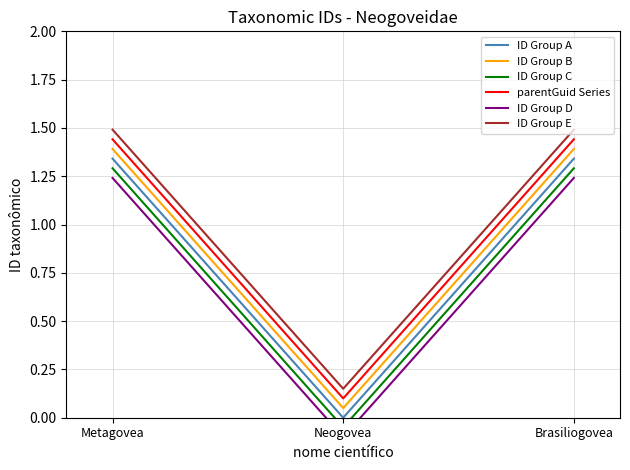

How many values in the ID Group C series are below 1?

1